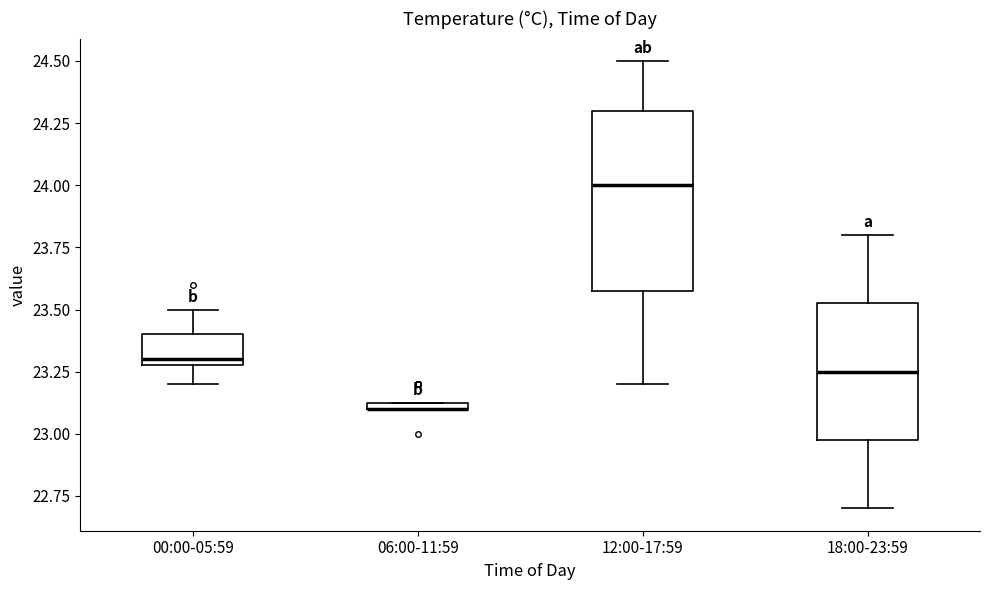

Where does the lower whisker of the box for 18:00-23:59 end on the y-axis? The values are not printed on the chart, so give them approximately, as read against the axis.

22.70